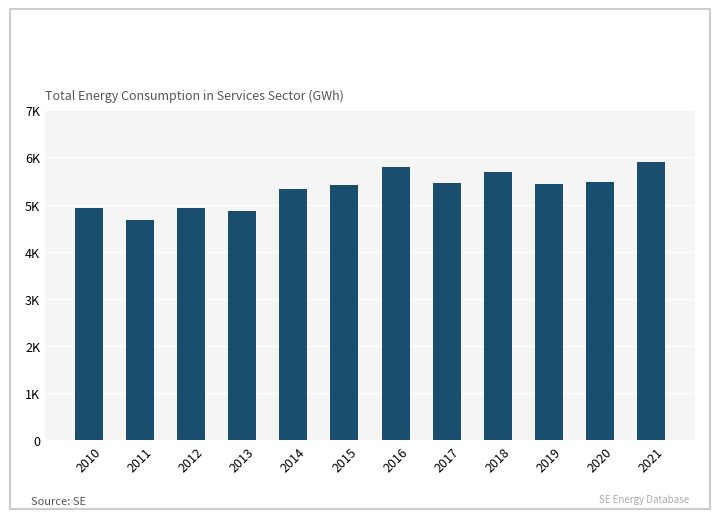

What is the change in value from 2016 to 2018?

-91.7